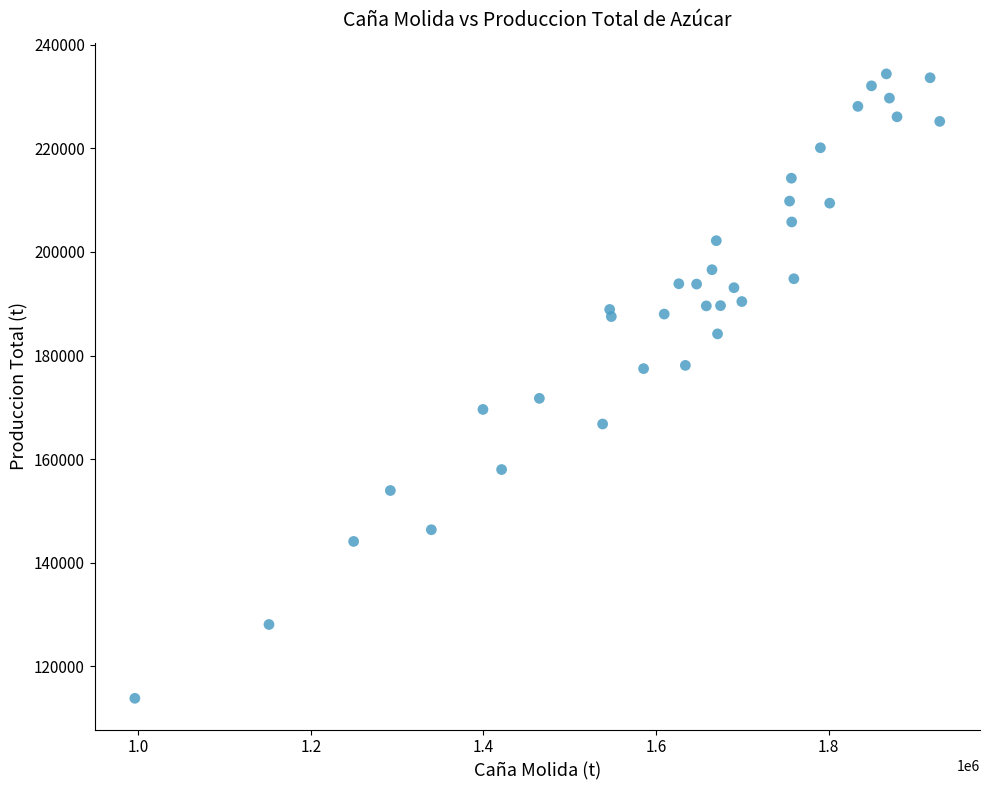

What is the range of Y values (max minus min)?

120533.0